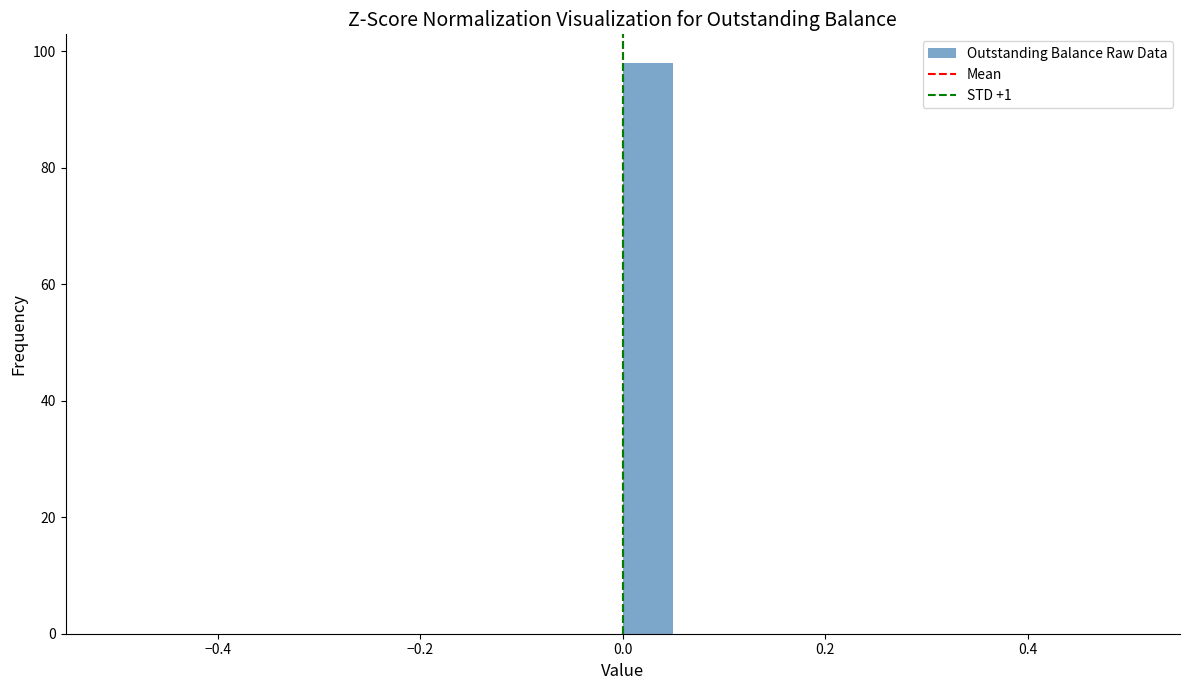

Around what value on the x-axis is the tallest bar? Give the approximate position of its centre, as read against the axis.

0.02